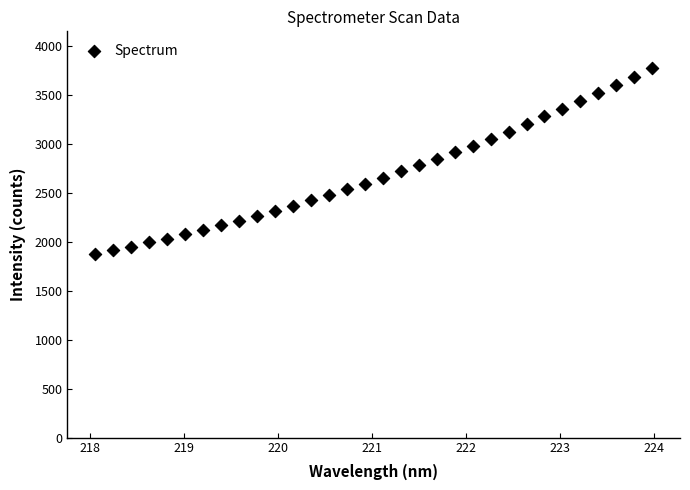

What is the range of X values (max minus min)?

5.9